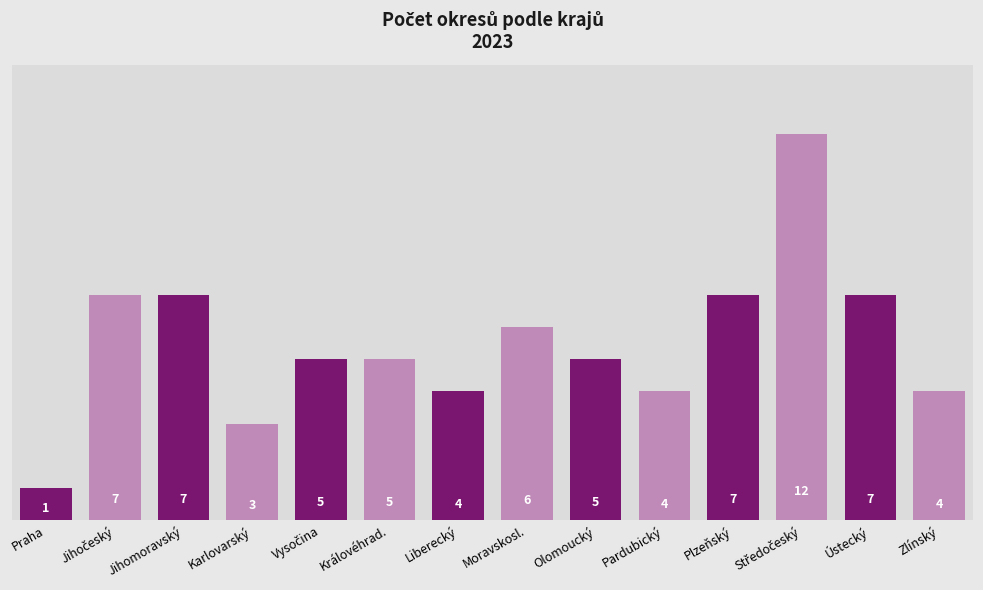

What is the difference between the second highest and second lowest values?

4